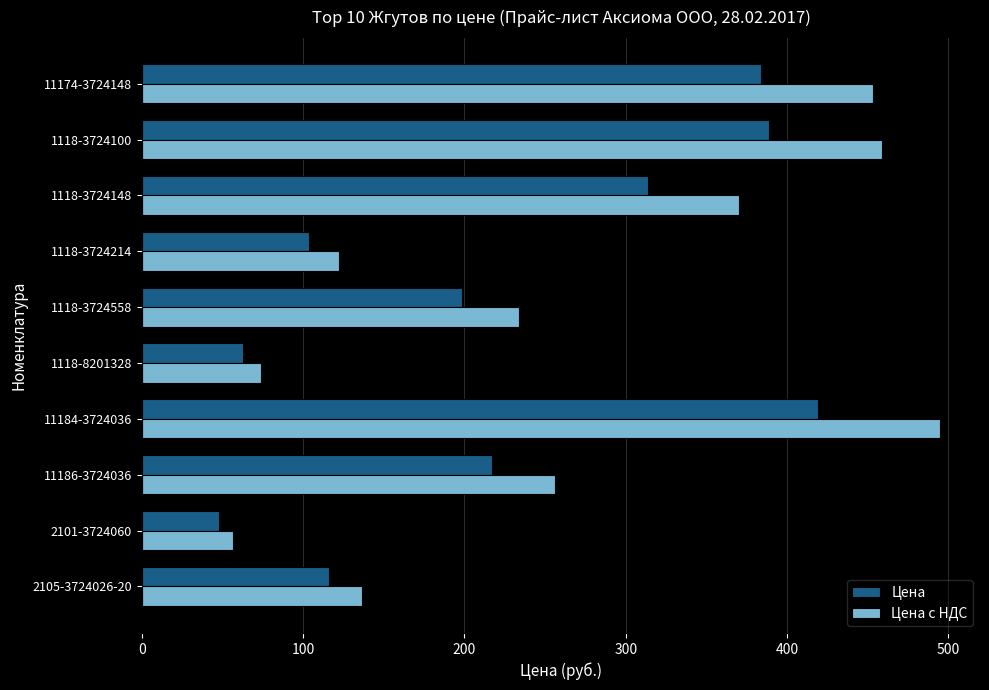

List the series in order of their peak value, highest first.

Цена с НДС, Цена